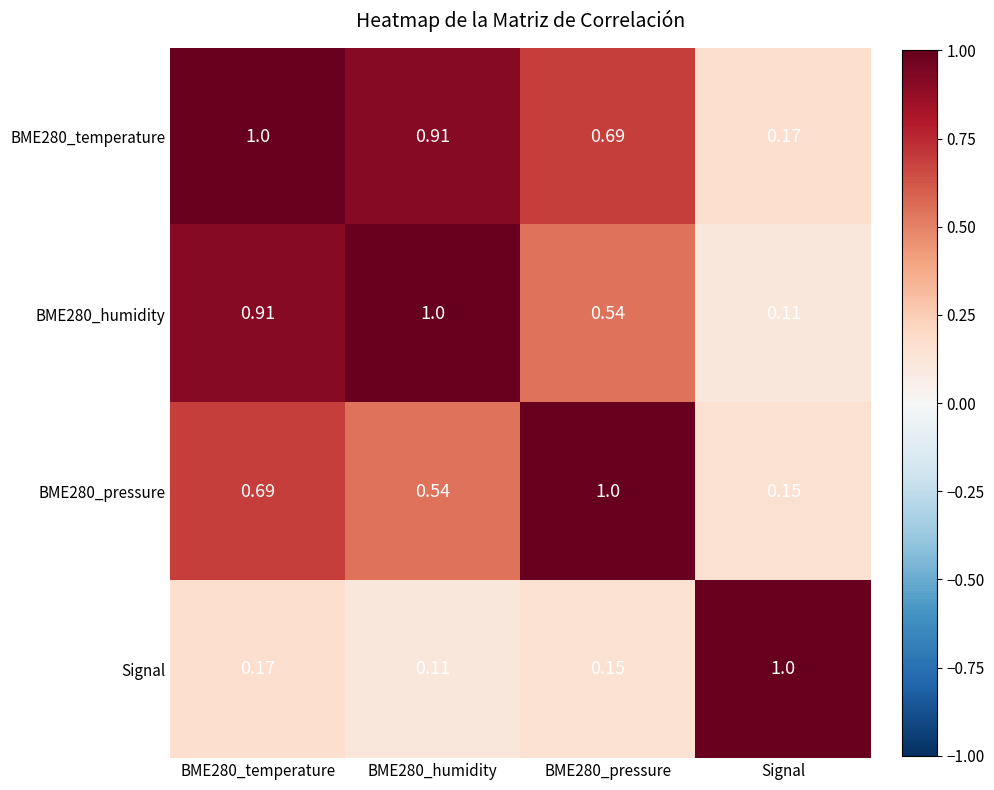

Which series changed the most between BME280_temperature and BME280_pressure?

BME280_humidity